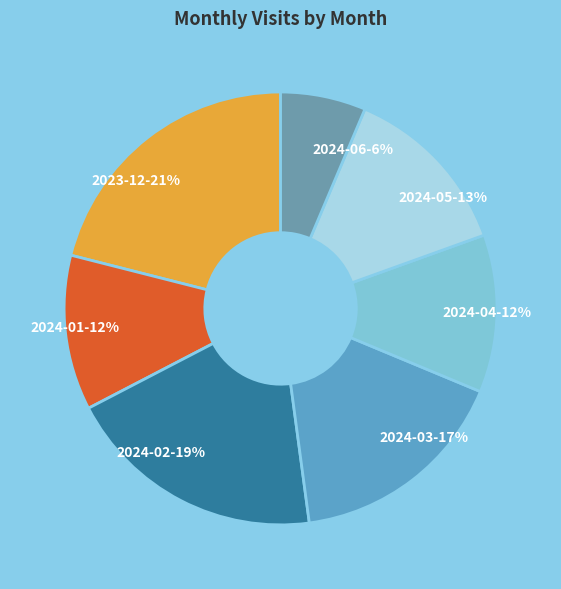

Between 2023-12-21% and 2024-05-13%, which is larger?

2023-12-21%